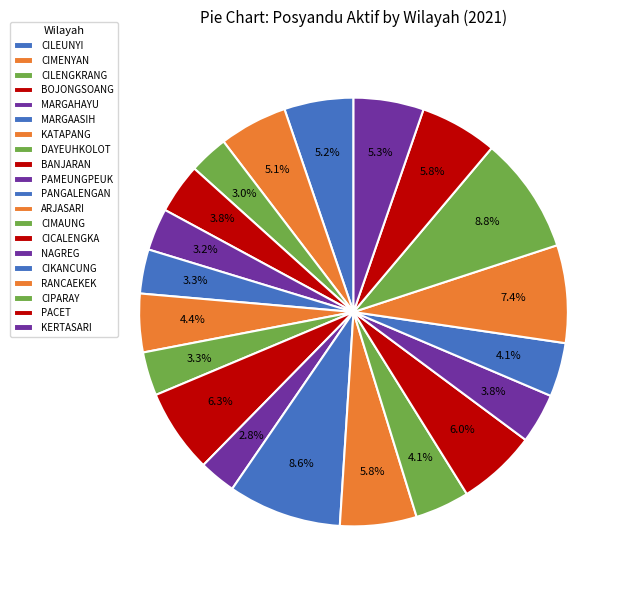

Between CIMAUNG and NAGREG, which is larger?

CIMAUNG